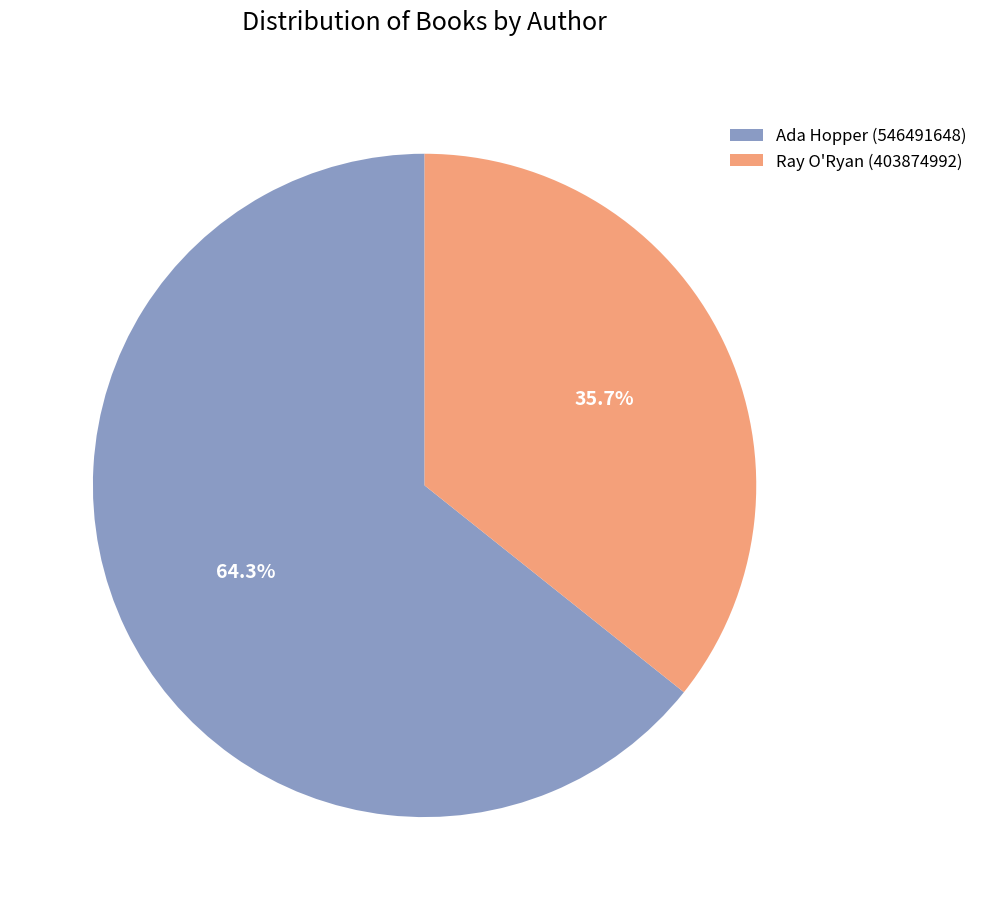

Does any single category account for the majority?

Yes